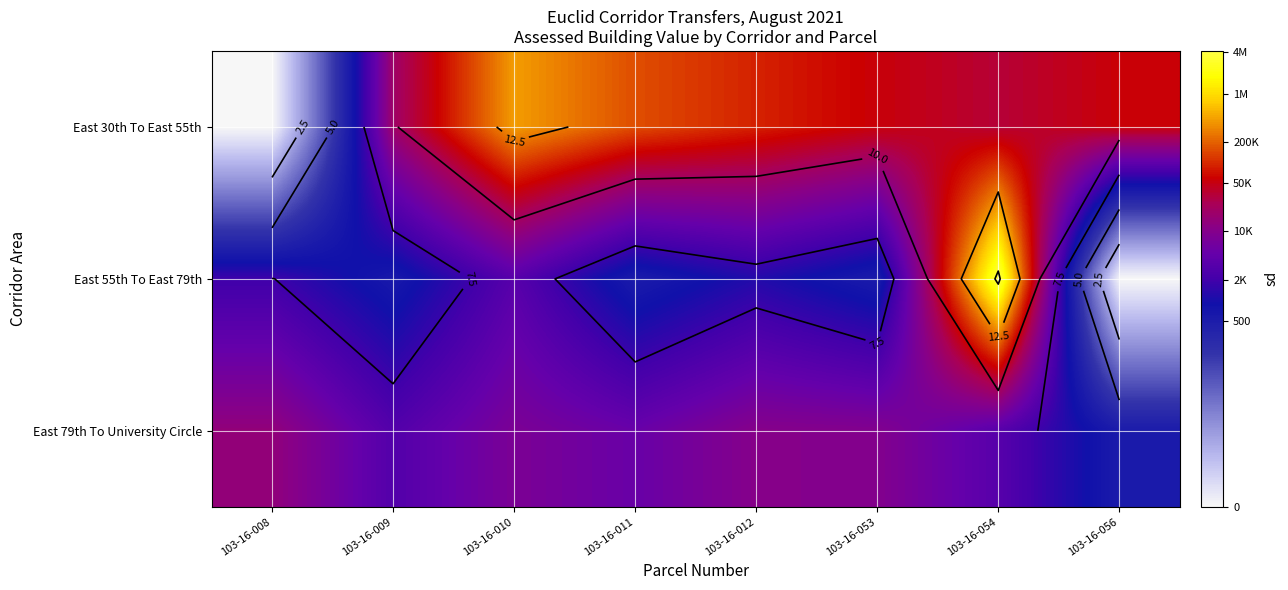

The East 30th To East 55th series shows 12.9 at 103-16-010. True or false?

True